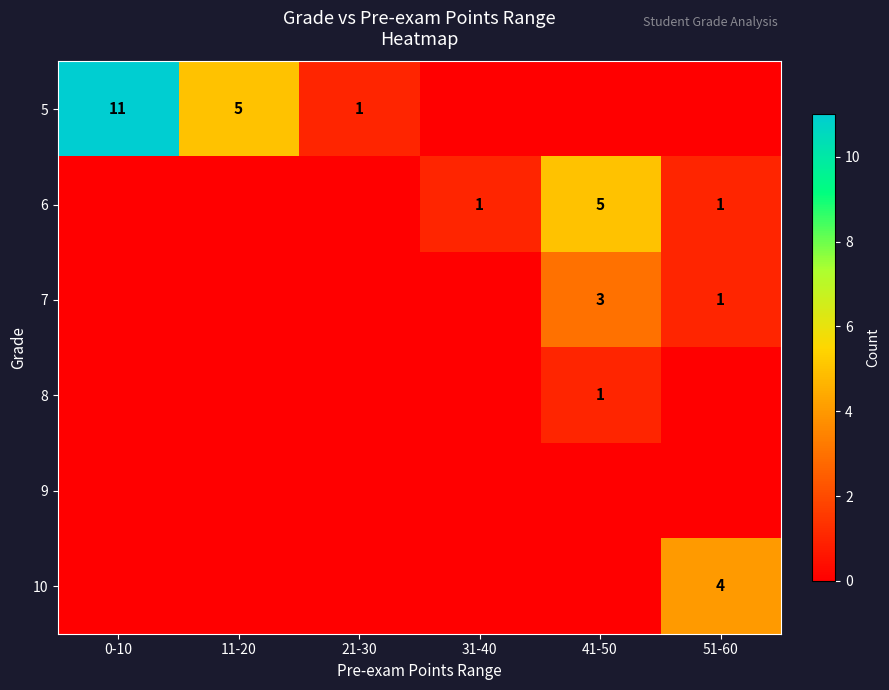

True or false: 8 has a value of 1 at 41-50.

True